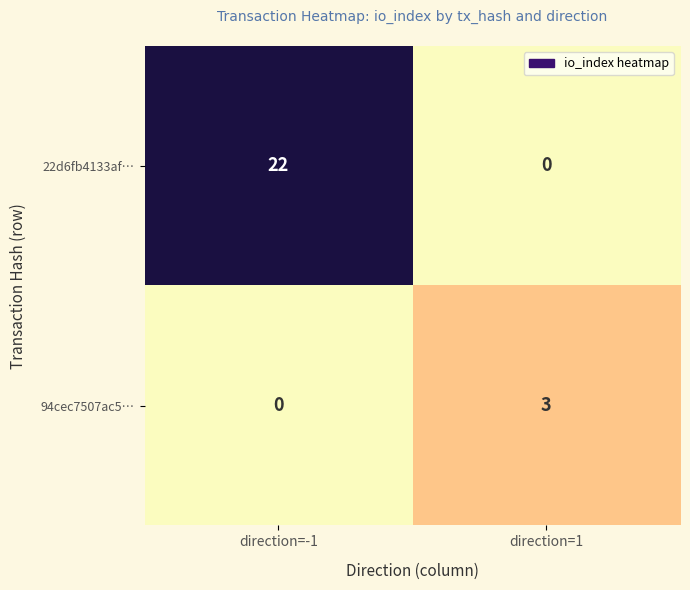

At which label is 94cec7507ac5… closest to 1?

direction=-1